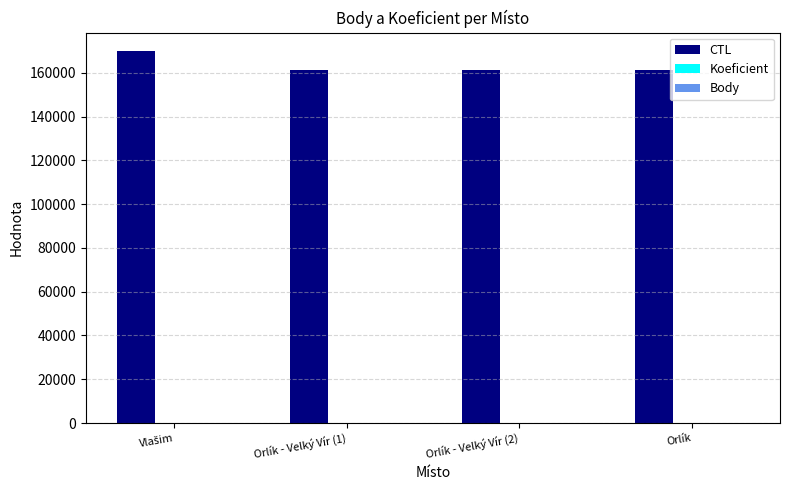

Which series has the largest total across all categories?

CTL